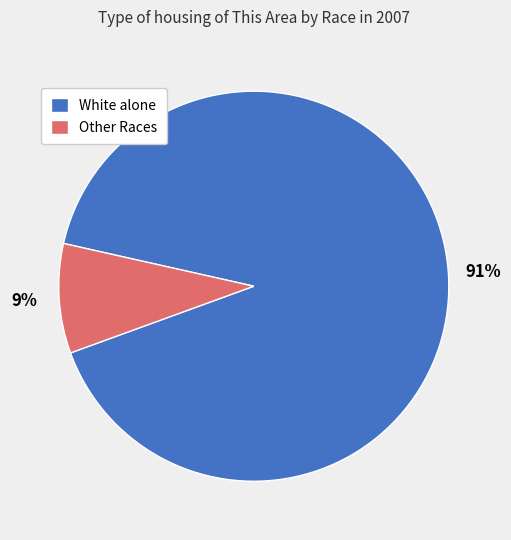

To the nearest percent, what is the average slice percentage?

50%